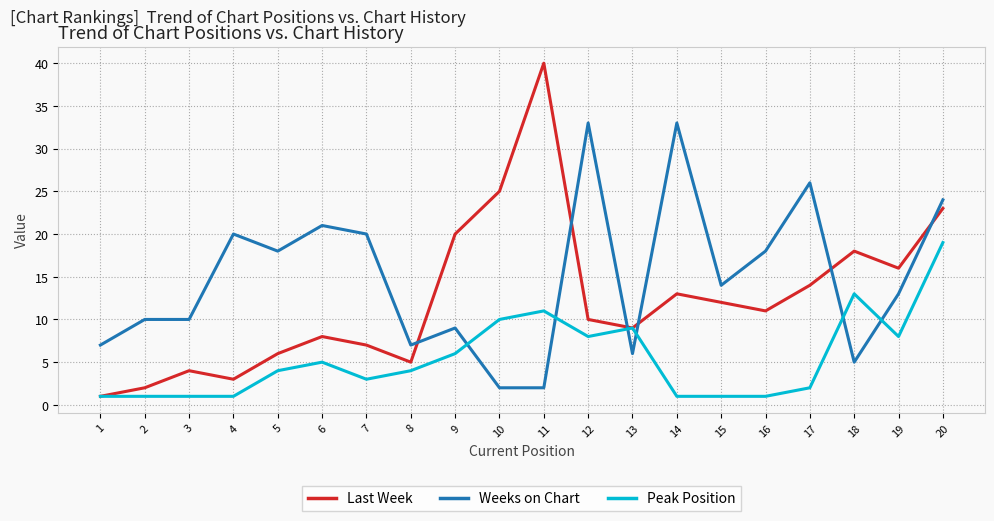

Reading left to right, what are all the values shown in this chart?

Last Week: 1=1	2=2	3=4	4=3	5=6	6=8	7=7	8=5	9=20	10=25	11=40	12=10	13=9	14=13	15=12	16=11	17=14	18=18	19=16	20=23
Weeks on Chart: 1=7	2=10	3=10	4=20	5=18	6=21	7=20	8=7	9=9	10=2	11=2	12=33	13=6	14=33	15=14	16=18	17=26	18=5	19=13	20=24
Peak Position: 1=1	2=1	3=1	4=1	5=4	6=5	7=3	8=4	9=6	10=10	11=11	12=8	13=9	14=1	15=1	16=1	17=2	18=13	19=8	20=19